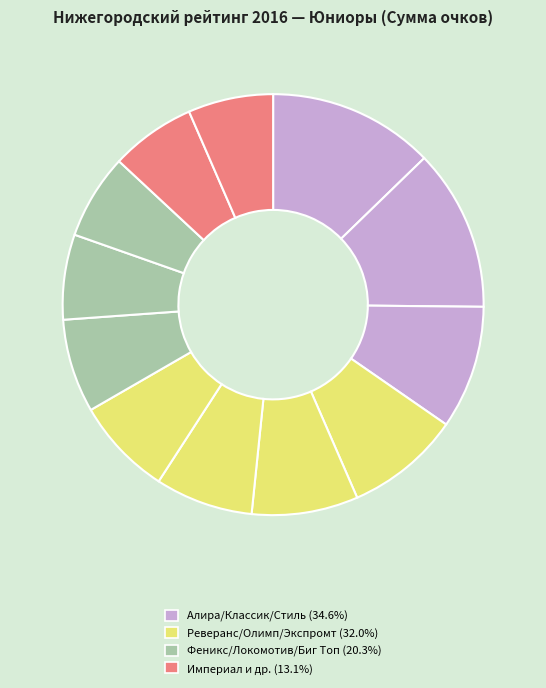

How many segments does this pie chart have?

12